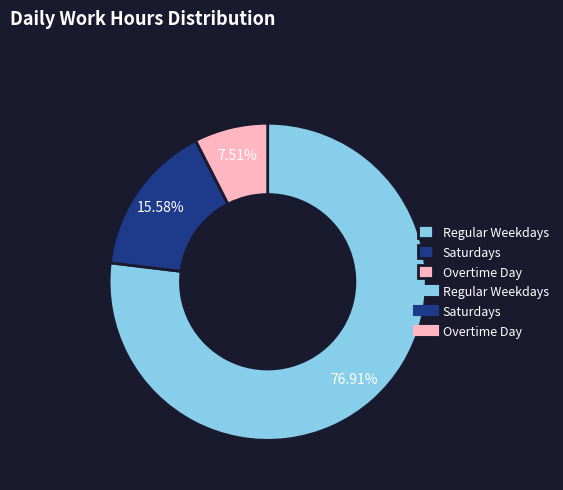

Is there any slice that represents more than half of the pie?

Yes